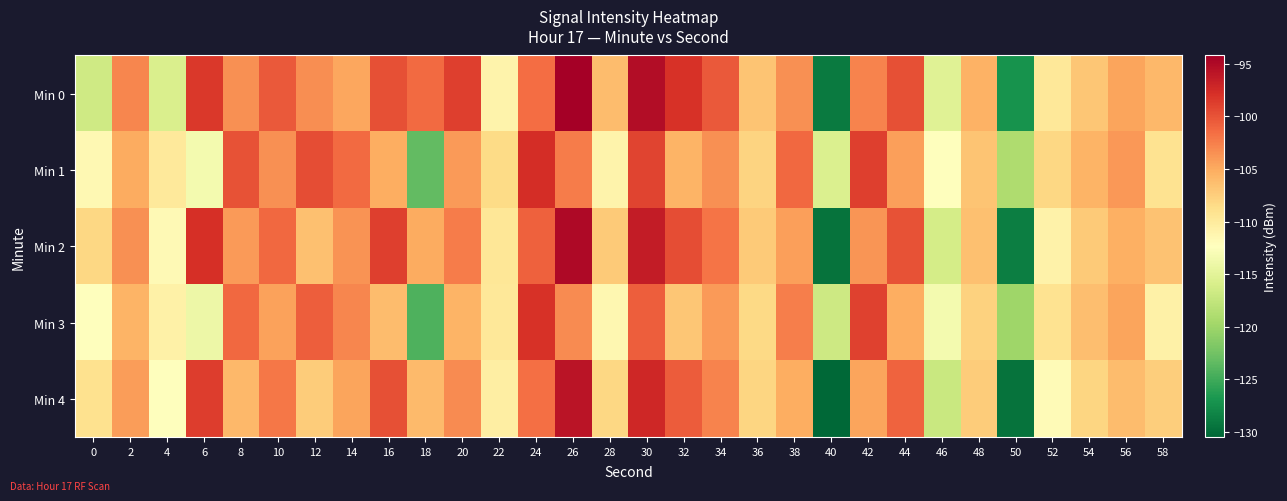

Reading right to left, what are all the values shown in this chart?

Min 0: 58=-105.9	56=-104.7	54=-106.9	52=-109.8	50=-127.1	48=-105.4	46=-115.3	44=-99.8	42=-102.8	40=-128.9	38=-103.5	36=-106.8	34=-100.4	32=-98.0	30=-95.3	28=-106.1	26=-94.2	24=-101.6	22=-110.9	20=-98.9	18=-101.4	16=-99.8	14=-104.8	12=-103.4	10=-100.4	8=-103.5	6=-98.3	4=-115.7	2=-102.9	0=-116.7
Min 1: 58=-109.1	56=-103.9	54=-105.6	52=-108.2	50=-118.9	48=-106.8	46=-112.5	44=-104.3	42=-98.8	40=-115.7	38=-101.2	36=-107.9	34=-103.5	32=-105.7	30=-99.1	28=-111.0	26=-102.3	24=-97.7	22=-108.5	20=-104.1	18=-123.4	16=-105.2	14=-101.4	12=-99.7	10=-103.5	8=-100.0	6=-113.4	4=-109.9	2=-105.0	0=-111.6
Min 2: 58=-106.6	56=-105.3	54=-107.1	52=-110.9	50=-128.7	48=-106.5	46=-116.2	44=-100.0	42=-103.8	40=-129.6	38=-104.3	36=-107.1	34=-101.9	32=-99.7	30=-96.5	28=-107.2	26=-95.0	24=-100.8	22=-109.6	20=-102.3	18=-105.1	16=-98.9	14=-103.7	12=-106.5	10=-101.2	8=-104.0	6=-97.9	4=-111.7	2=-103.5	0=-108.2
Min 3: 58=-110.8	56=-104.6	54=-106.3	52=-109.1	50=-119.9	48=-107.7	46=-113.5	44=-105.2	42=-99.0	40=-116.8	38=-102.6	36=-108.3	34=-104.1	32=-106.9	30=-100.7	28=-111.5	26=-103.2	24=-98.0	22=-109.8	20=-105.6	18=-124.3	16=-106.1	14=-102.9	12=-100.7	10=-104.5	8=-101.2	6=-114.0	4=-110.8	2=-105.6	0=-112.3
Min 4: 58=-107.5	56=-106.2	54=-108.0	52=-111.8	50=-129.6	48=-107.3	46=-117.1	44=-100.9	42=-104.7	40=-130.5	38=-105.2	36=-108.0	34=-102.8	32=-100.6	30=-97.3	28=-108.1	26=-95.9	24=-101.7	22=-110.5	20=-103.2	18=-106.0	16=-99.8	14=-104.6	12=-107.3	10=-102.1	8=-105.9	6=-98.7	4=-112.5	2=-104.2	0=-109.0